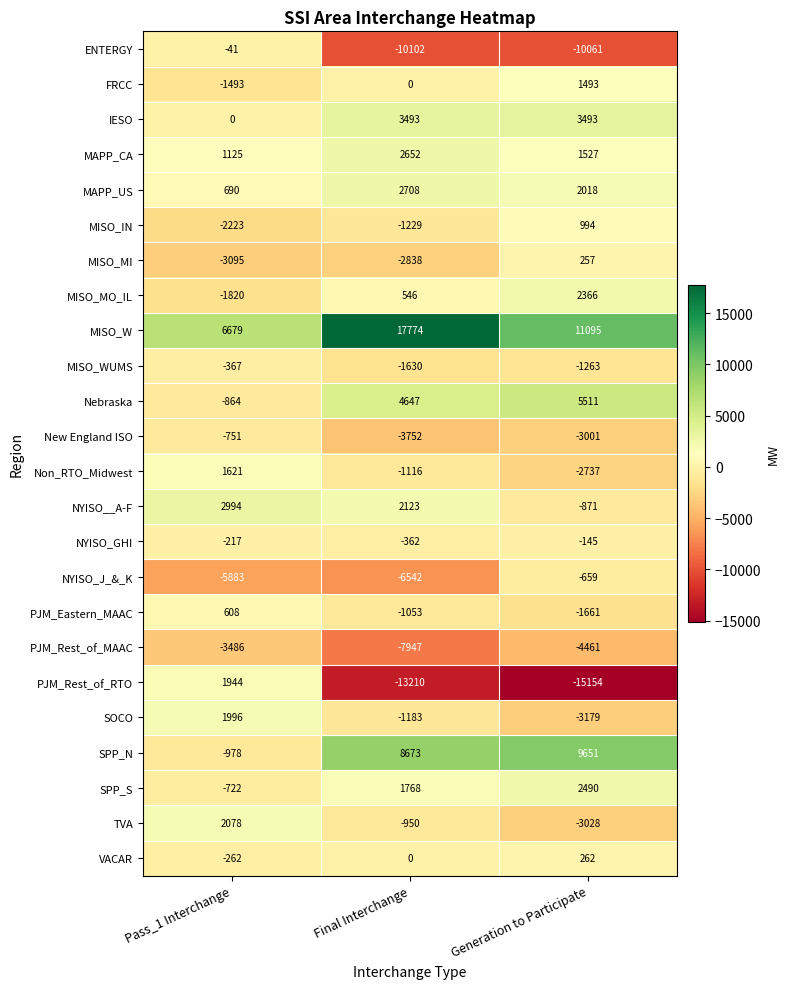

At which category is the sum across all series the highest?

Pass_1 Interchange